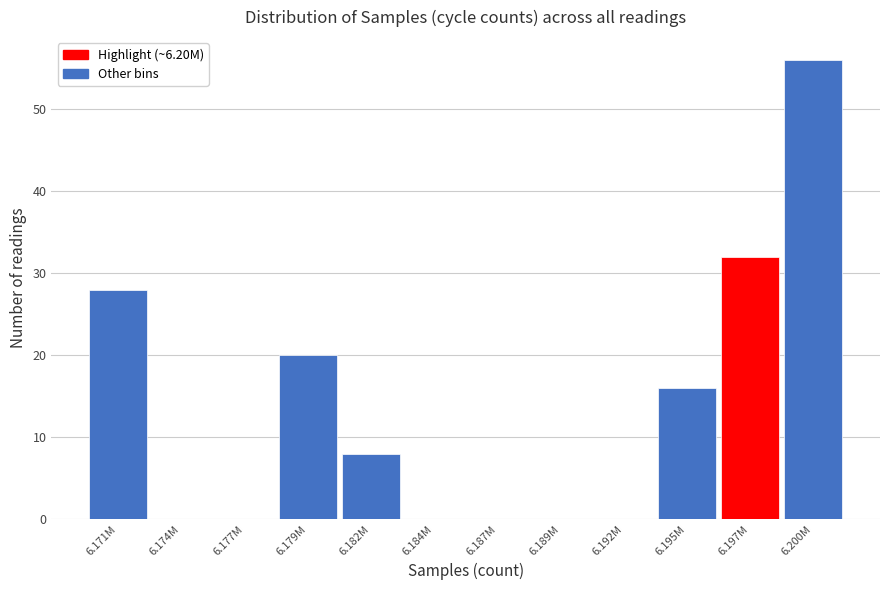

Reading left to right, what are all the values shown in this chart?

6.171M=28	6.174M=0	6.177M=0	6.179M=20	6.182M=8	6.184M=0	6.187M=0	6.189M=0	6.192M=0	6.195M=16	6.197M=32	6.200M=56